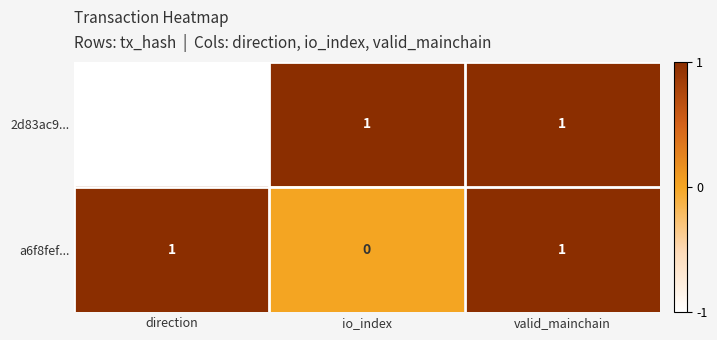

True or false: a6f8fef... has a value of 2 at valid_mainchain.

False